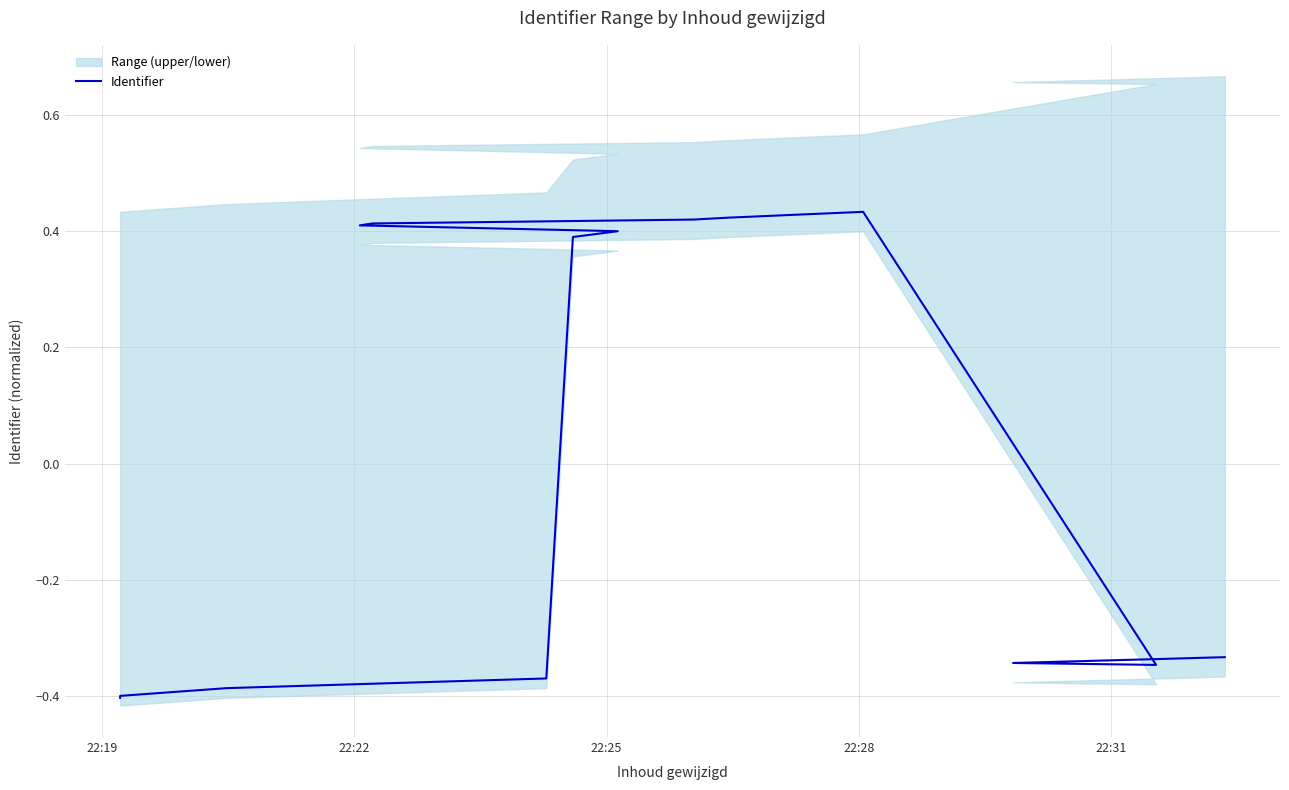

What is the greatest value displayed?

0.4